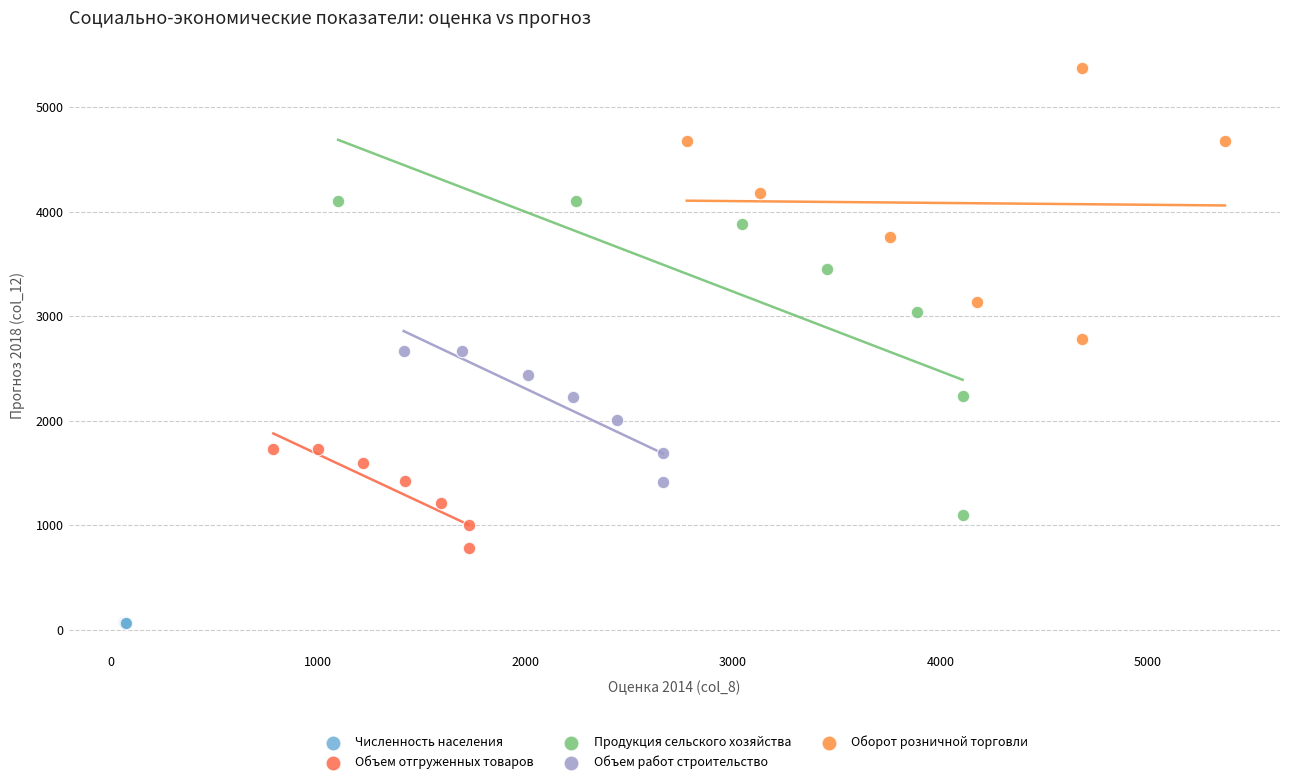

Which series contains the highest Y value?

Оборот розничной торговли